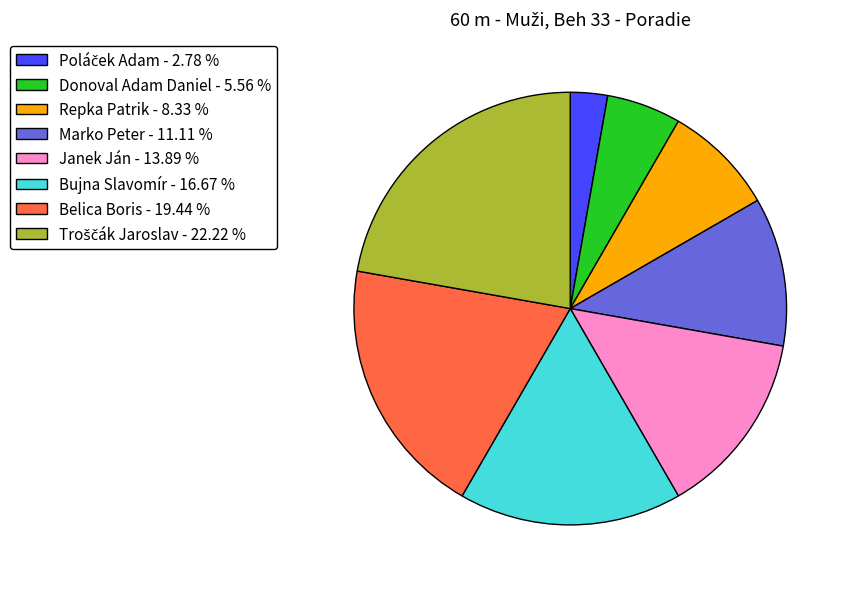

Is there a majority slice in this chart?

No